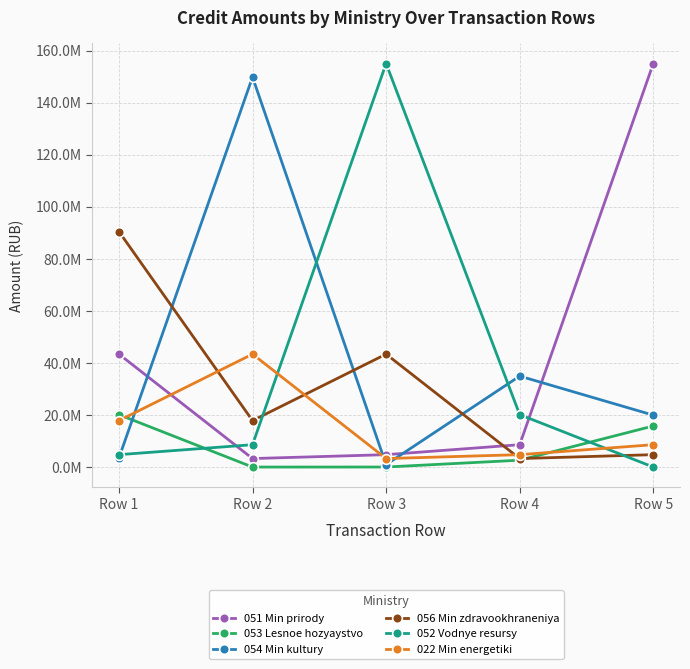

How many intersections are there between 051 Min prirody and 056 Min zdravookhraneniya?

1